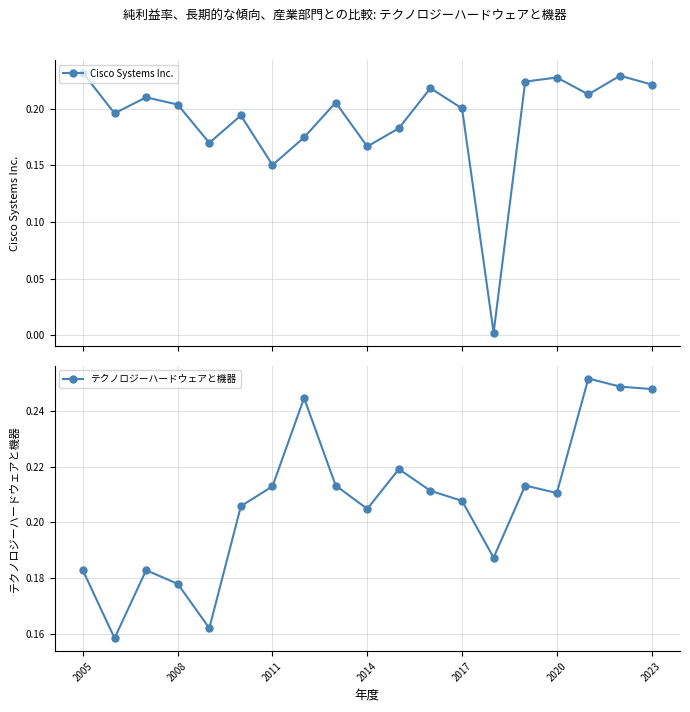

What are all the series names shown in the legend?

Cisco Systems Inc., テクノロジーハードウェアと機器